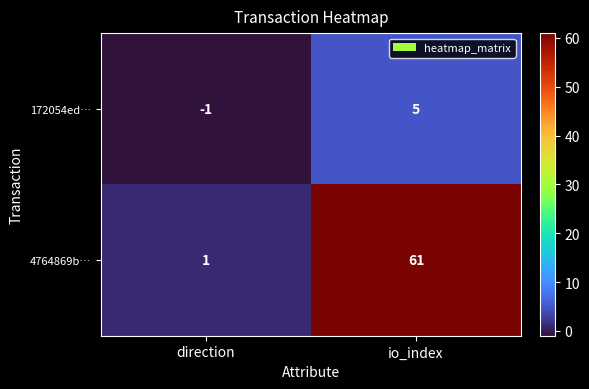

True or false: 4764869b… has a value of 1 at direction.

True